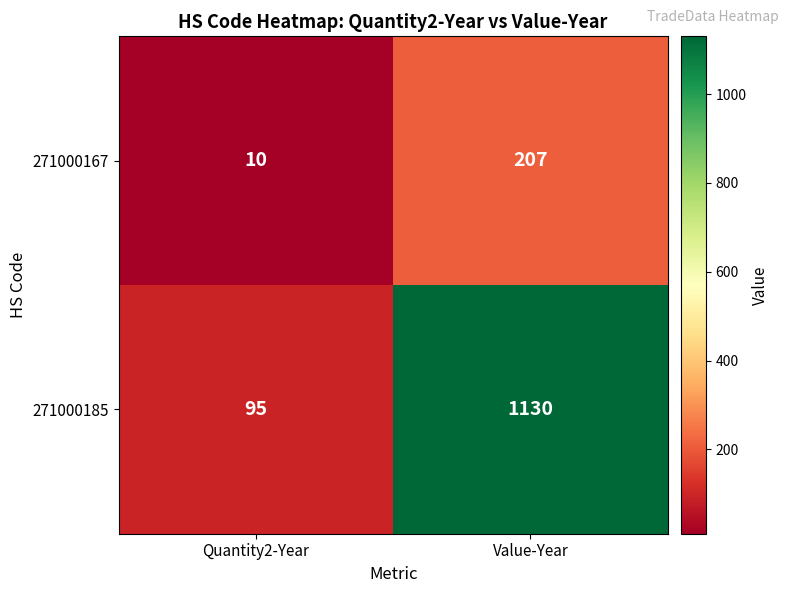

Which series has the largest total across all categories?

271000185